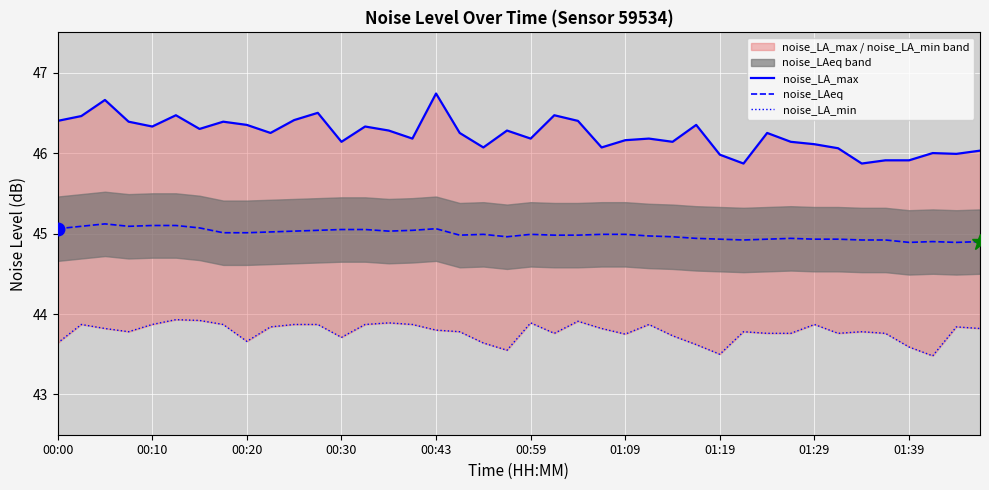

What is the difference between the highest and lowest values at 13?

2.5